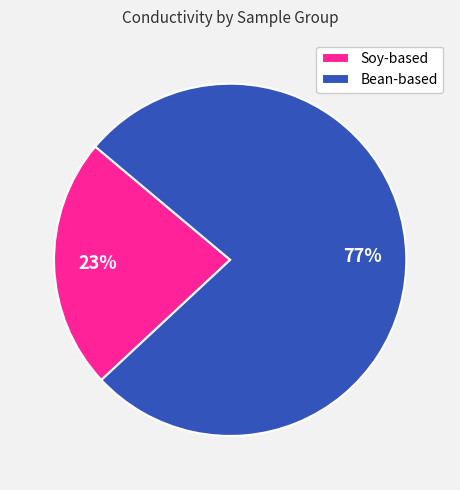

Which category has the biggest portion of the pie?

Bean-based